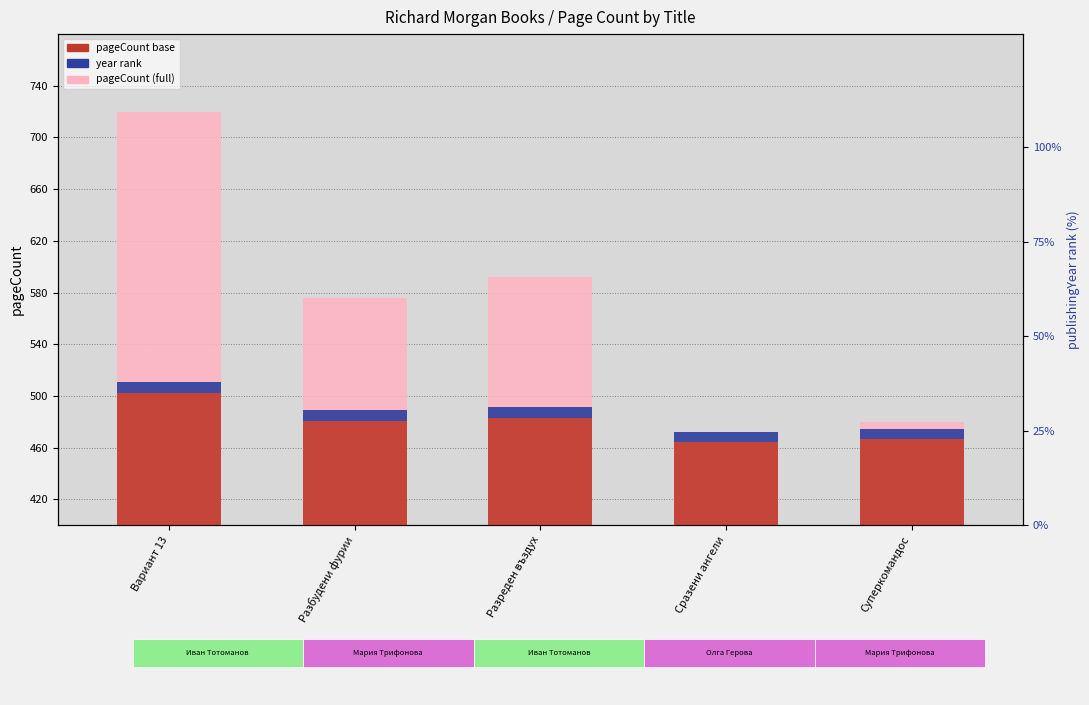

What is the smallest value displayed?

8.0